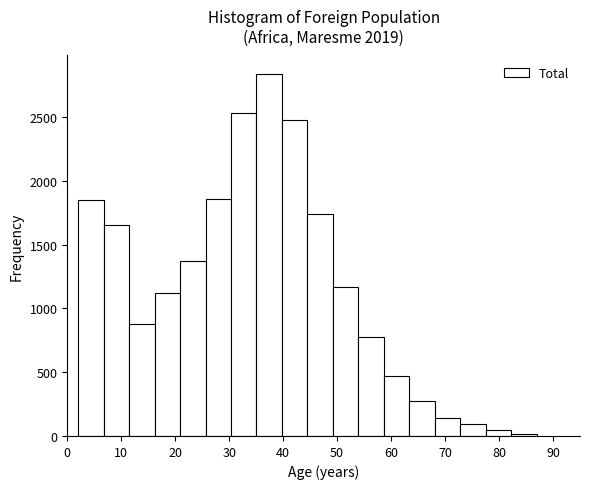

Reading left to right, list every bar in this chart as the range it spans on the x-axis followed by its height. Neither the bar edges nor the heights are printed on the chart, so give them approximately, as read against the axes.

2 to 7: 1850
7 to 11: 1650
11 to 16: 900
16 to 21: 1100
21 to 26: 1350
26 to 30: 1850
30 to 35: 2550
35 to 40: 2850
40 to 45: 2500
45 to 49: 1750
49 to 54: 1150
54 to 59: 800
59 to 63: 450
63 to 68: 300
68 to 73: 150
73 to 78: 100
78 to 82: under 50
82 to 87: under 50